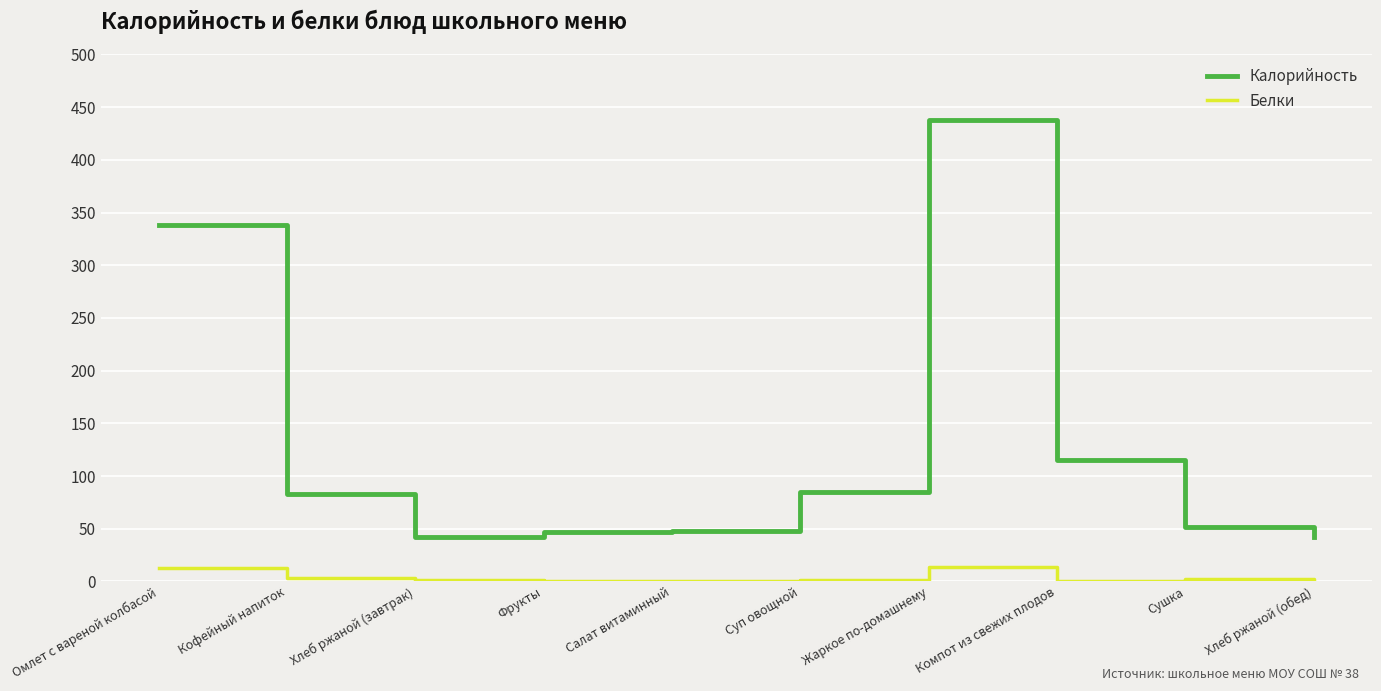

True or false: Калорийность has more than 0 interior local peaks.

True